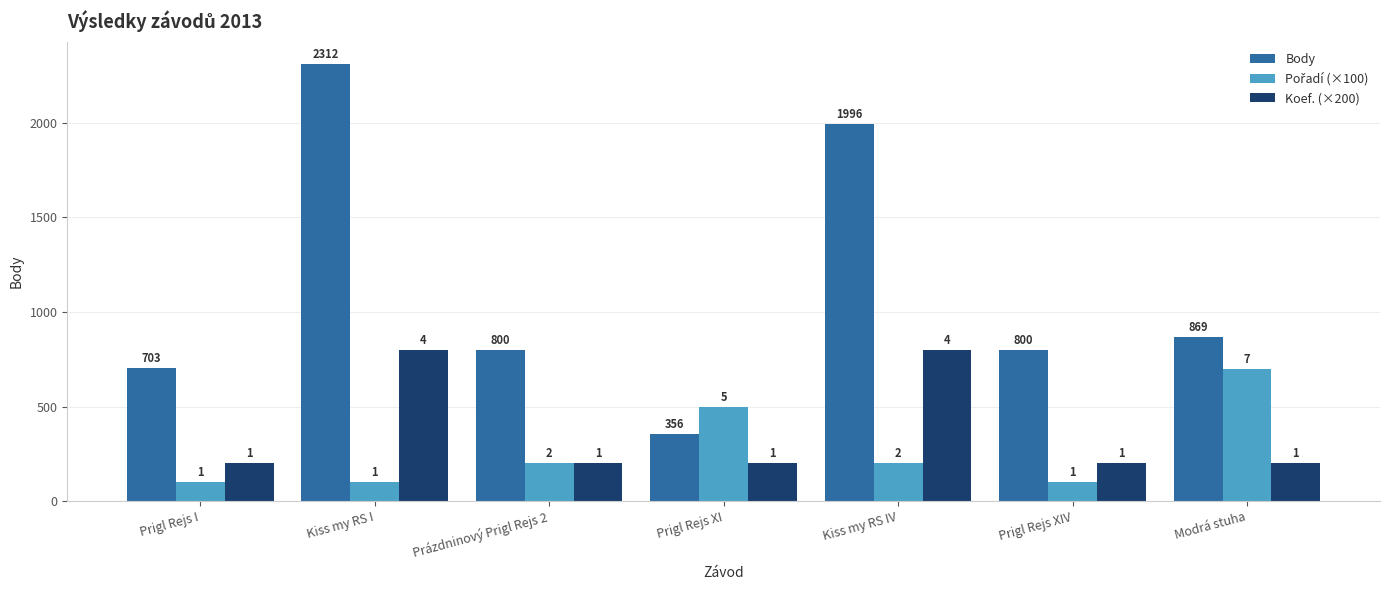

How many bars are there in total?

21